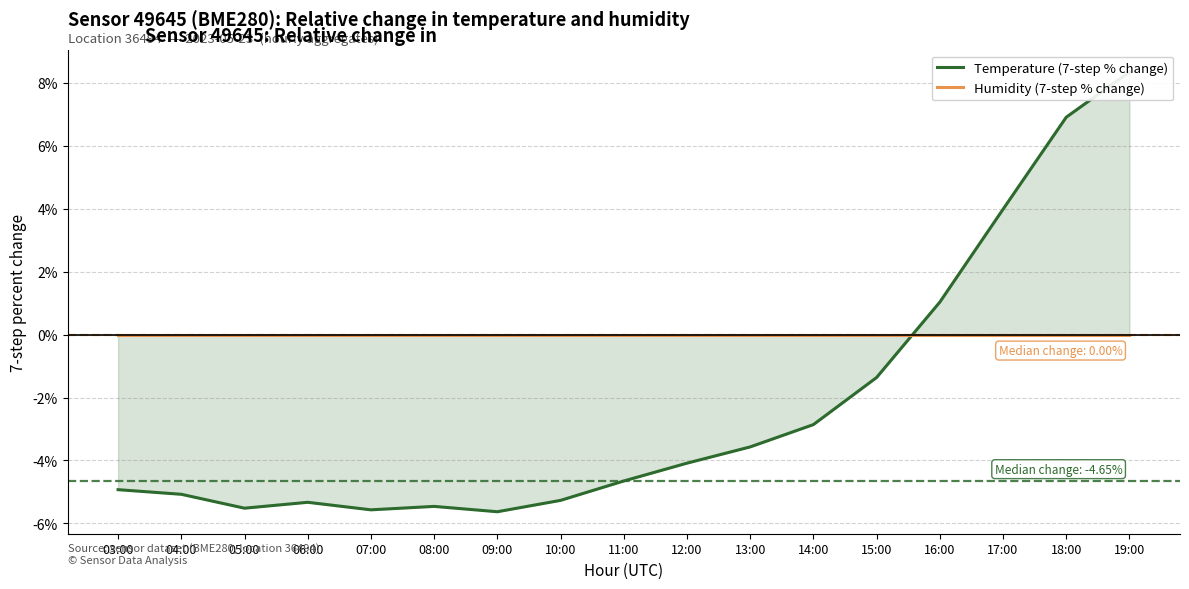

At which label does Humidity (7-step % change) reach its minimum?

03:00